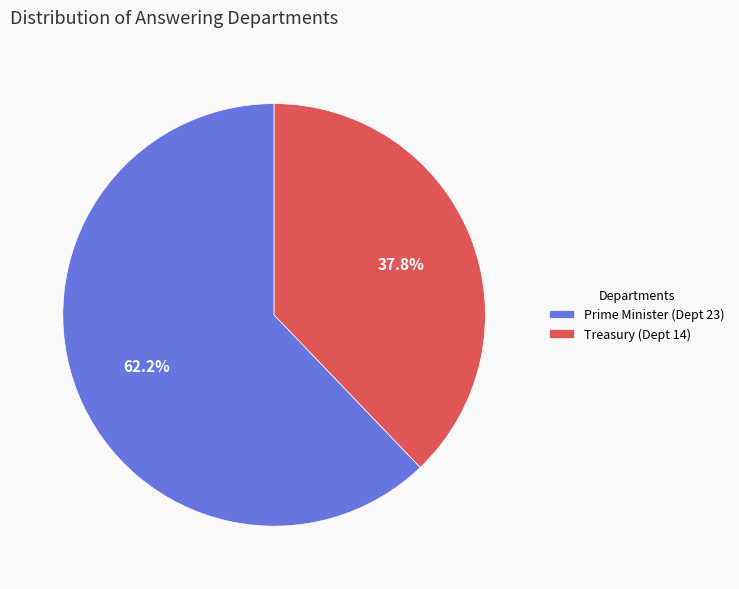

To the nearest percent, what is the average slice percentage?

50%